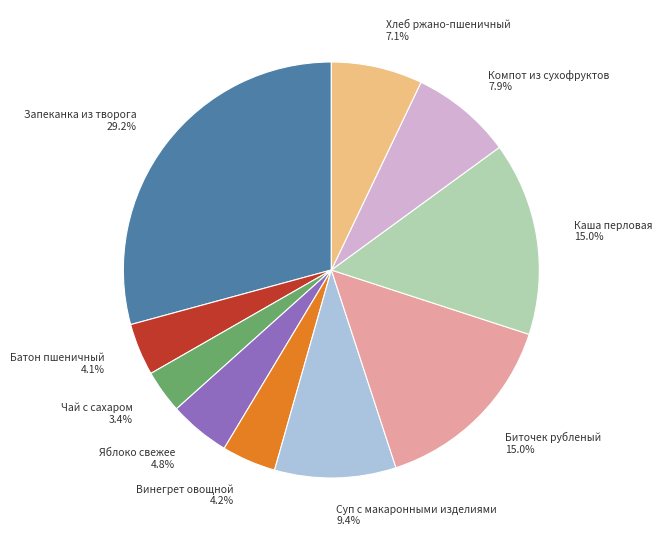

Is there any slice that represents more than half of the pie?

No